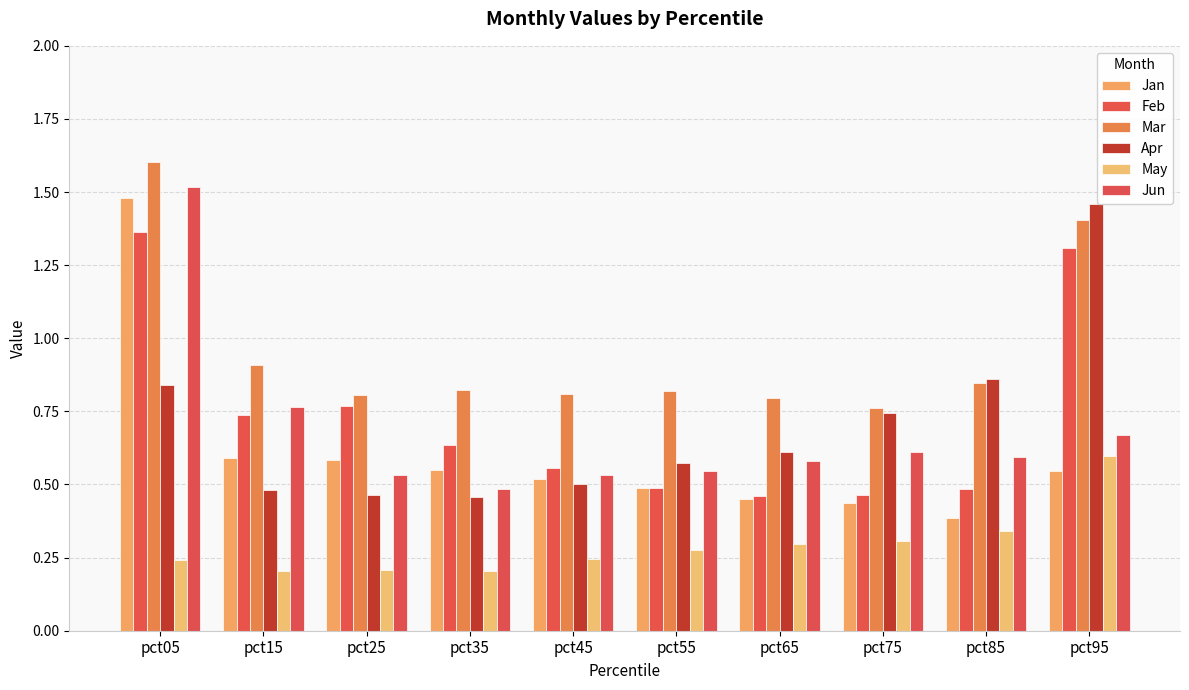

Does the chart contain any negative values?

No